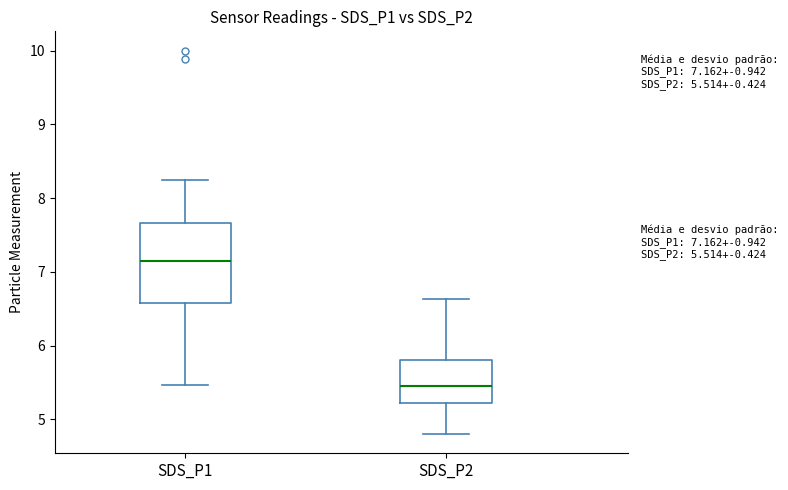

Which box is the tallest, from its lower edge to its upper edge?

SDS_P1